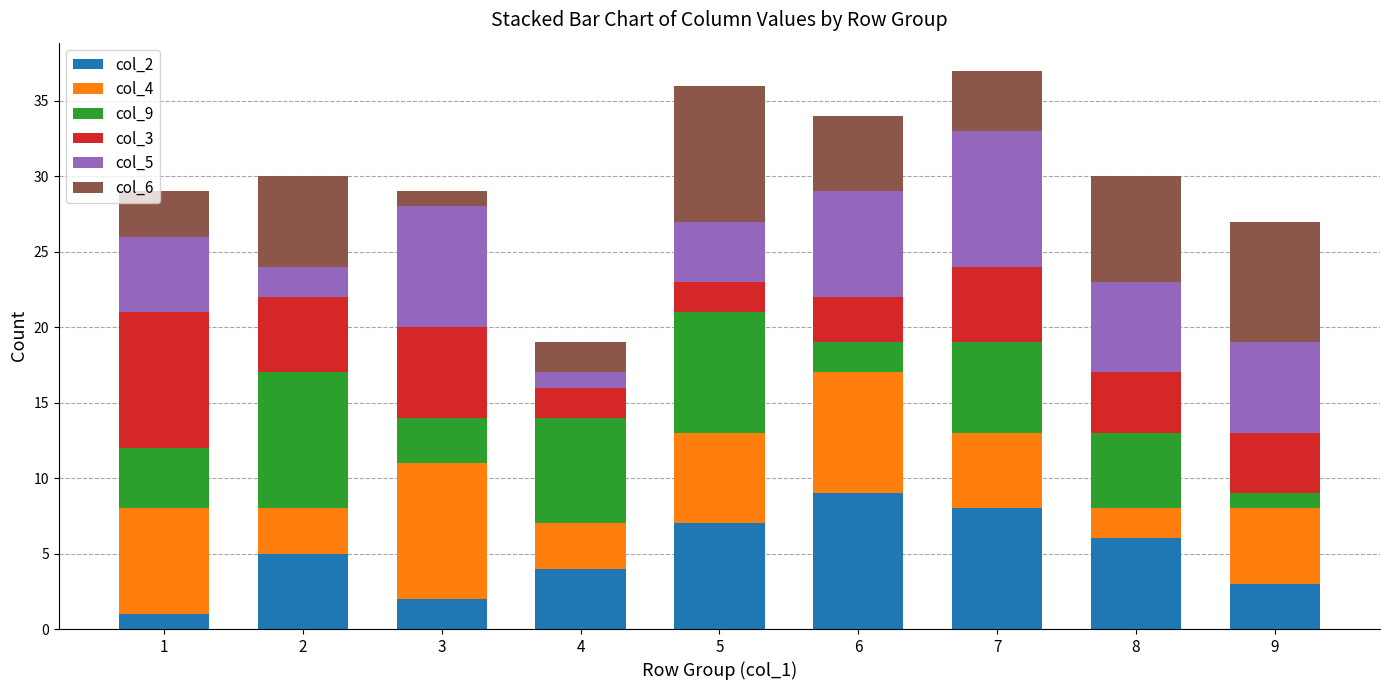

Count the number of data series in this chart.

6